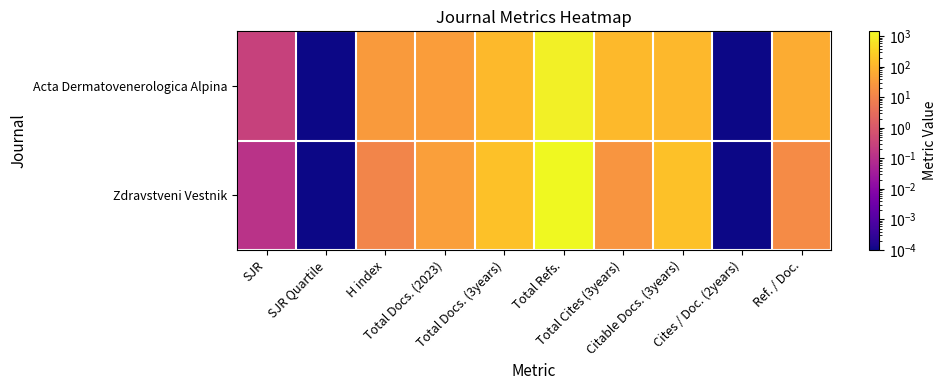

Which series has the largest total across all categories?

Zdravstveni Vestnik